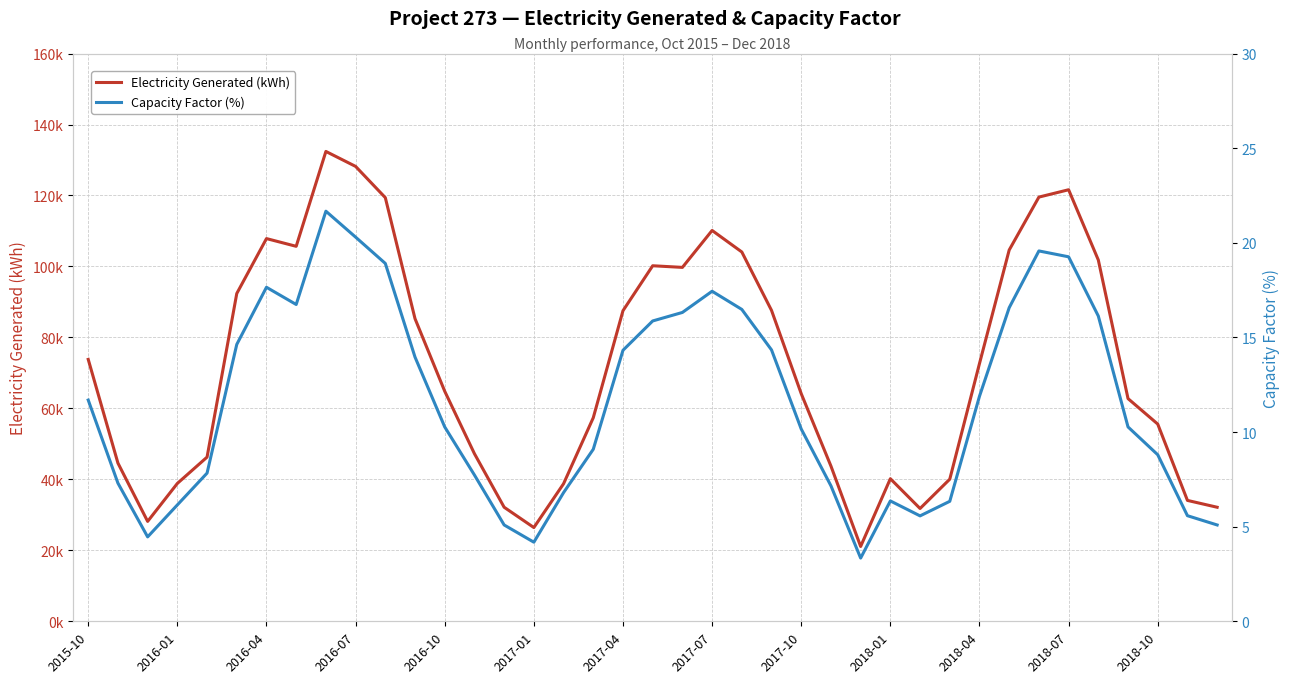

What is the minimum value shown in the chart?

3.3